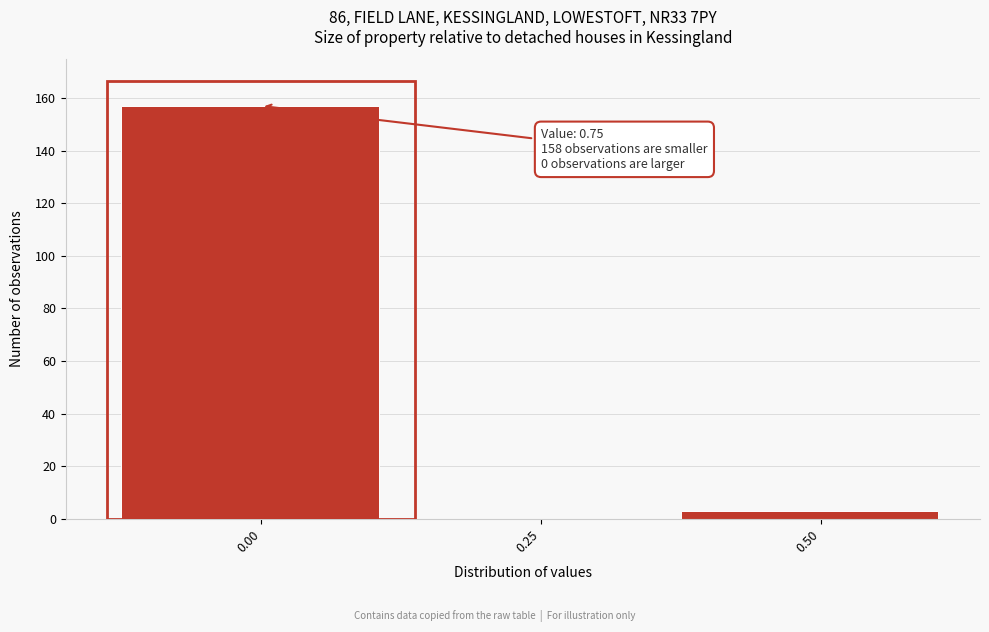

Reading right to left, transcribe all the data shown in this chart.

0.50=3	0.25=0	0.00=157